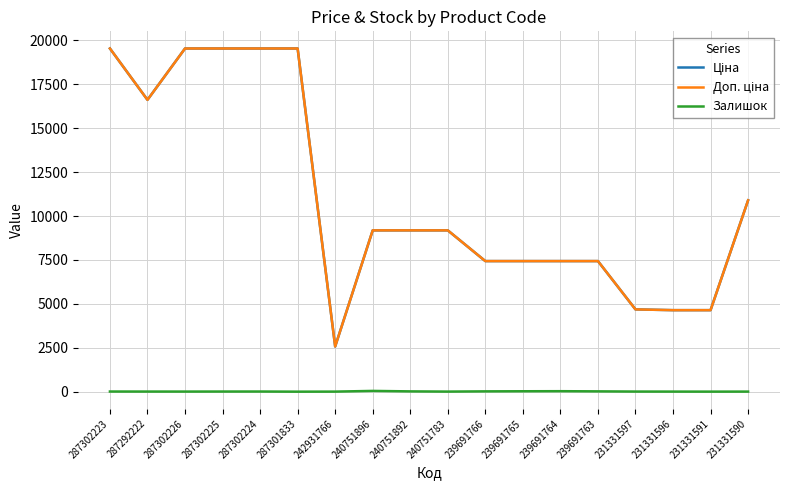

What is the difference between the highest and lowest values at 287301833?

19542.7